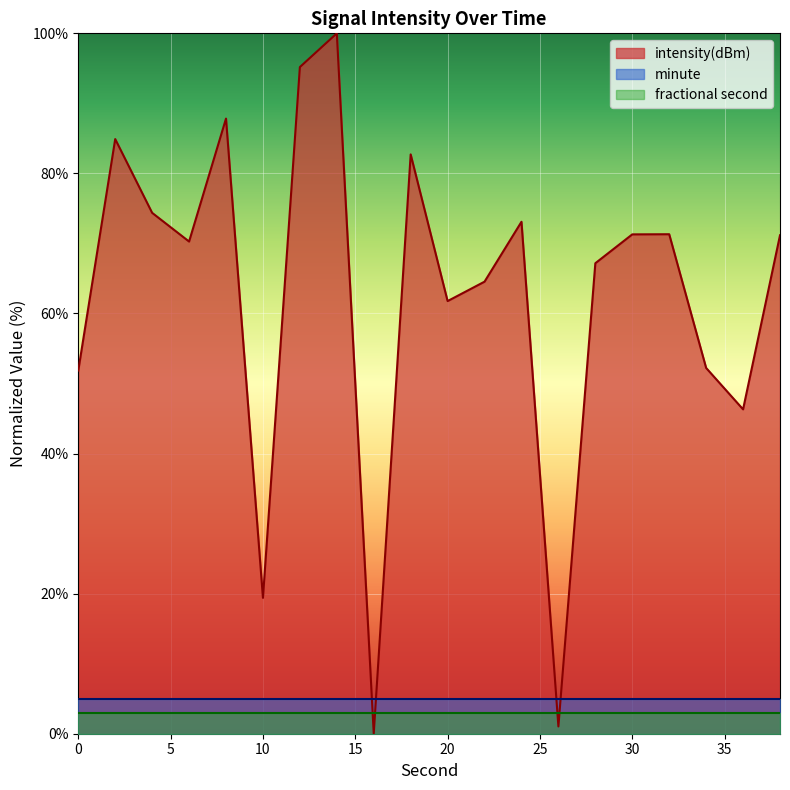

Is it true that the value at 26 is 1.8?

False